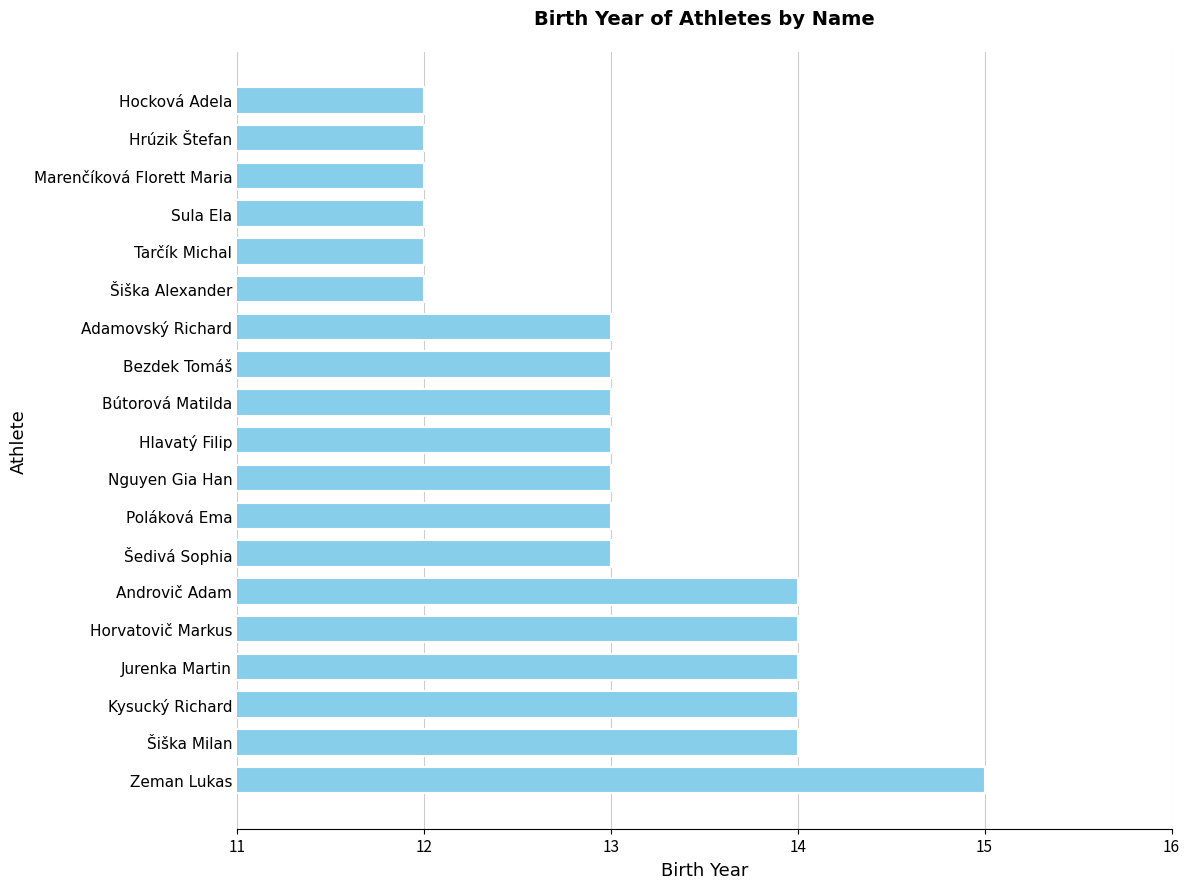

What is the ratio of the value at Androvič Adam to the value at Horvatovič Markus?

1.0